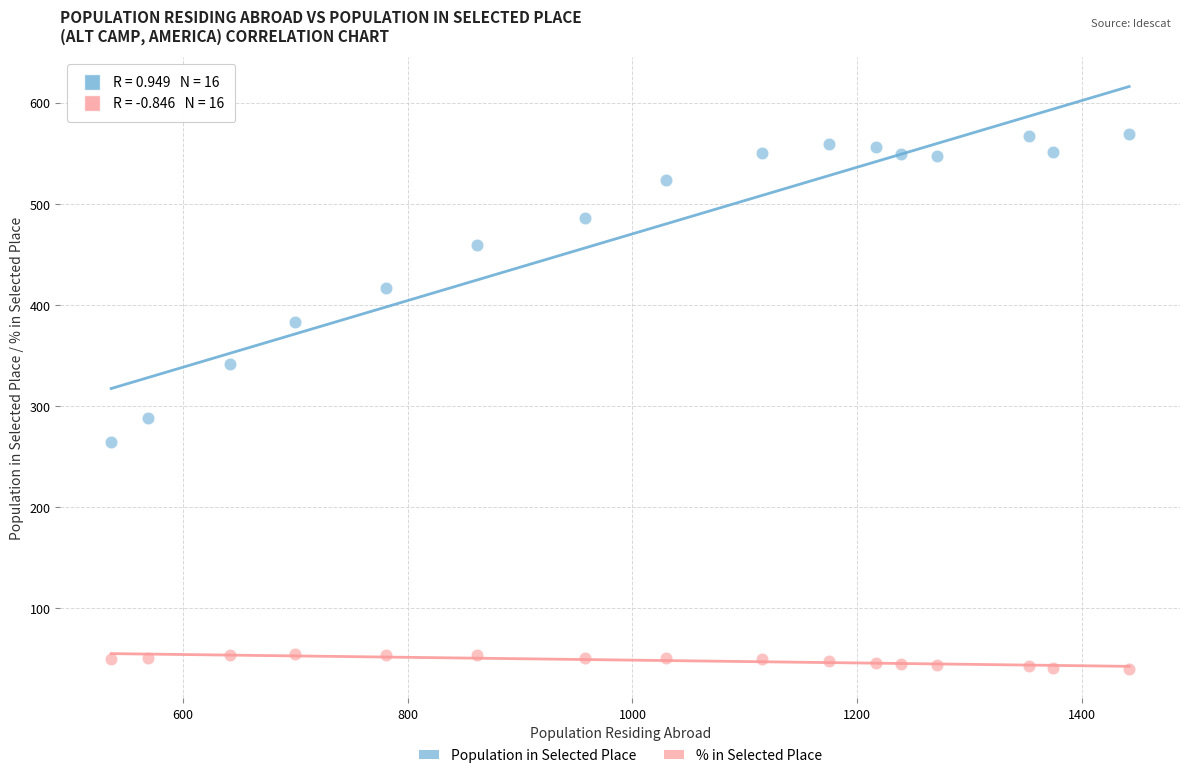

Which series contains the lowest Y value?

% in Selected Place